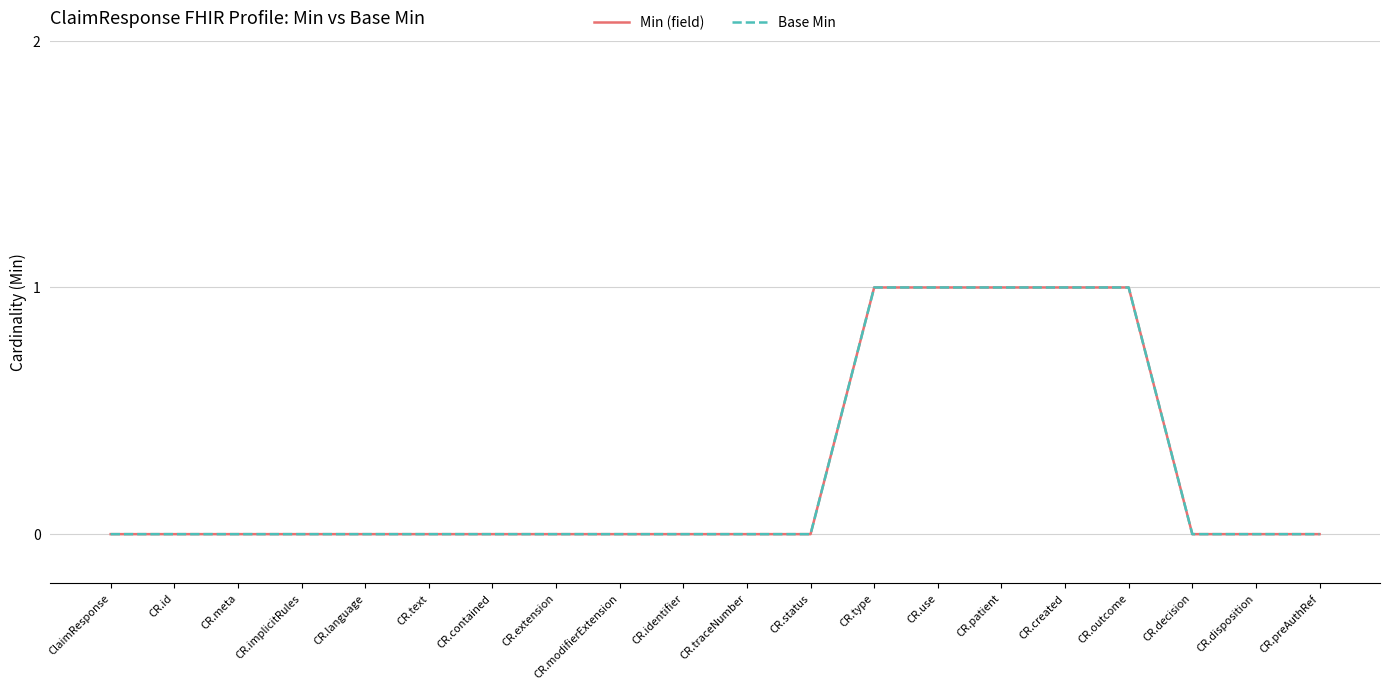

Does the chart display data point markers on the line(s)?

No